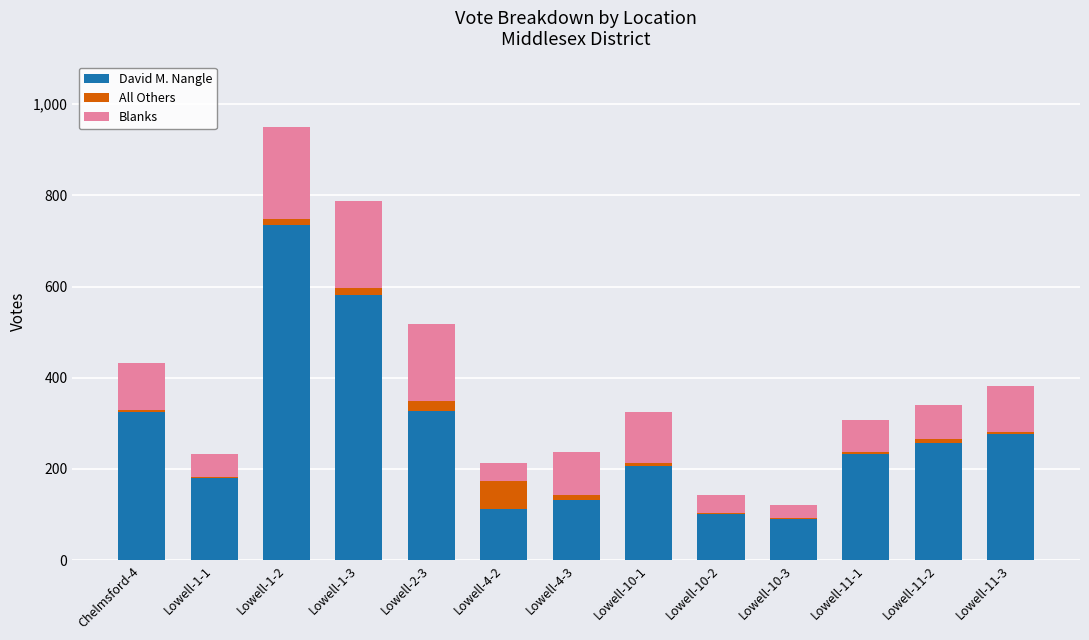

At which category is the sum across all series the highest?

Lowell-1-2